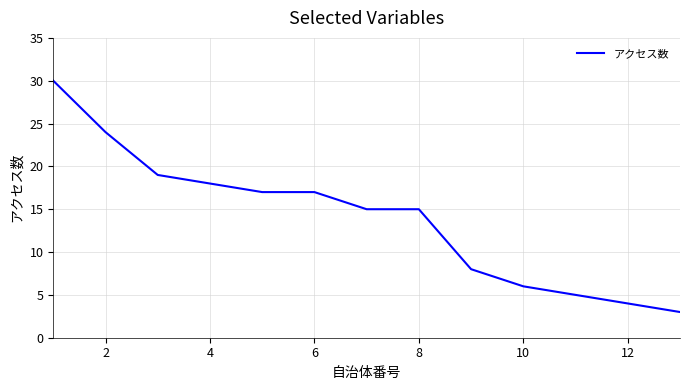

What is the smallest value displayed?

3